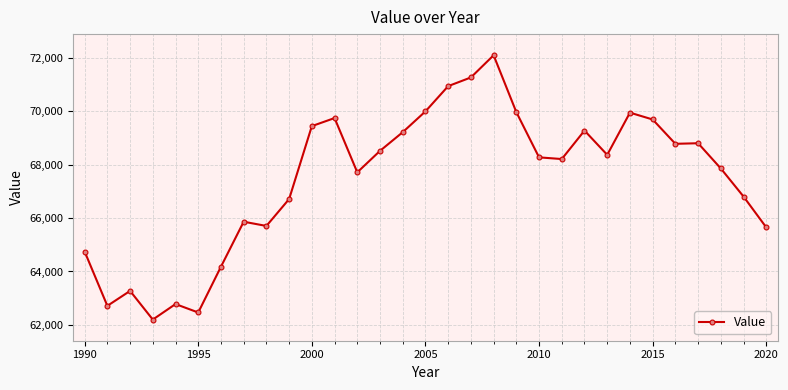

What is the difference between the maximum and minimum values?

9895.8